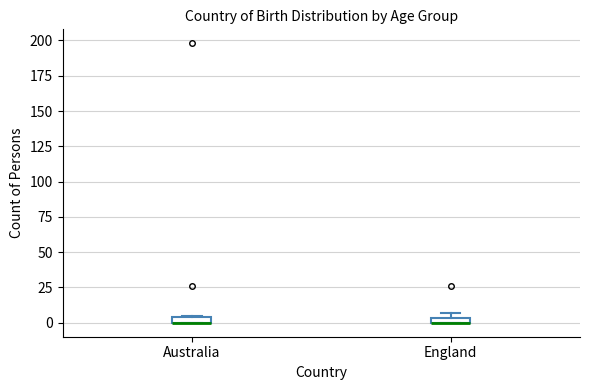

Where is the lower edge of the box for Australia on the y-axis? The values are not printed on the chart, so give them approximately, as read against the axis.

0